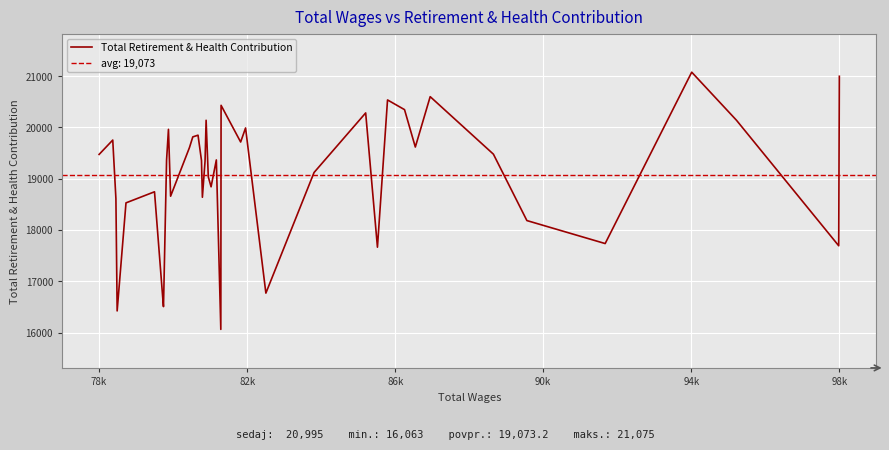

Reading left to right, transcribe all the data shown in this chart.

19472	19752	18610	16422	18528	18744	16517	16506	19364	19961	18658	19605	19814	19847	19354	18637	19344	20138	19035	18841	19365	16063	20429	19714	19988	16769	19120	20281	17664	20534	20345	19616	20598	19477	18183	17735	21075	20138	17692	20995